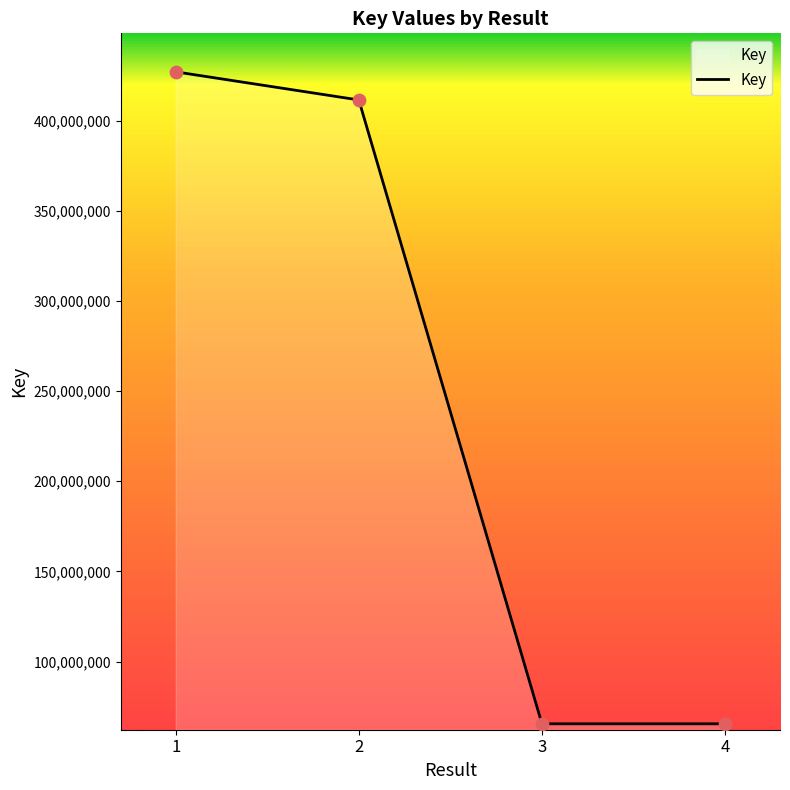

What is the ratio of the value at 1 to the value at 2?

1.0